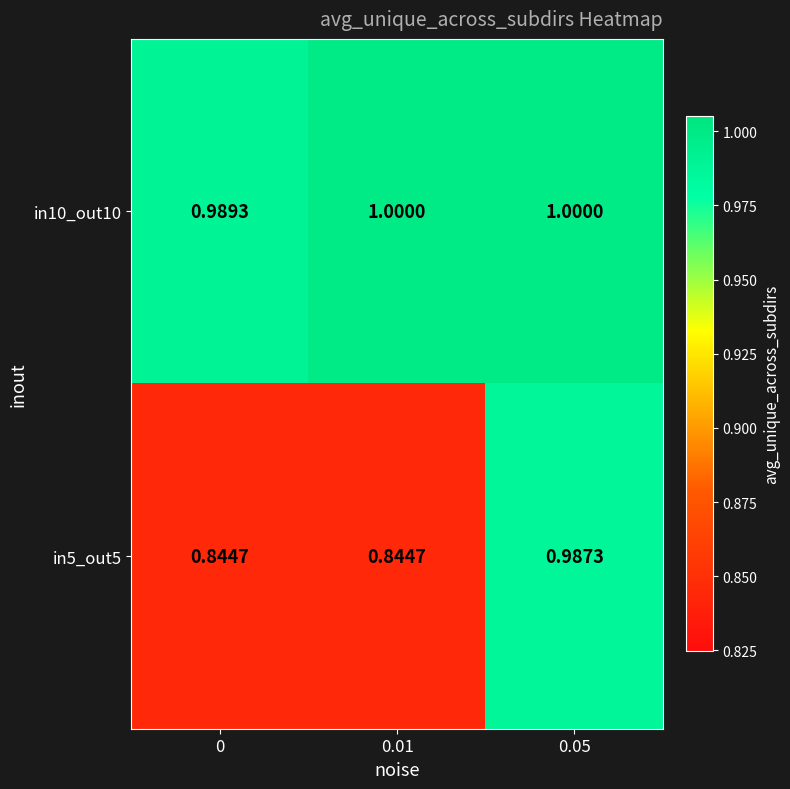

Is the value of in5_out5 at 0.05 greater than the value of in10_out10 at 0.05?

No